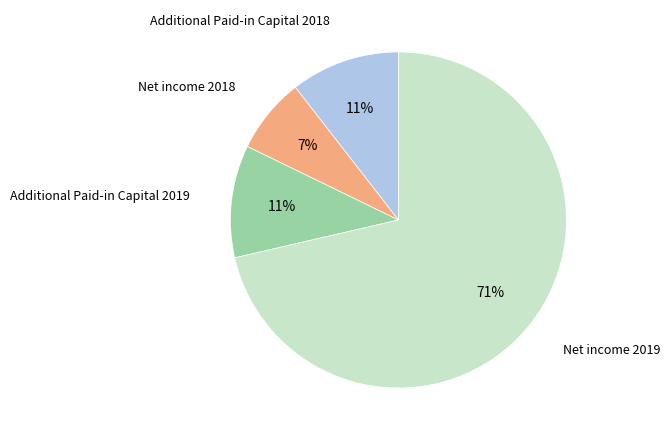

Is there any slice that represents more than half of the pie?

Yes